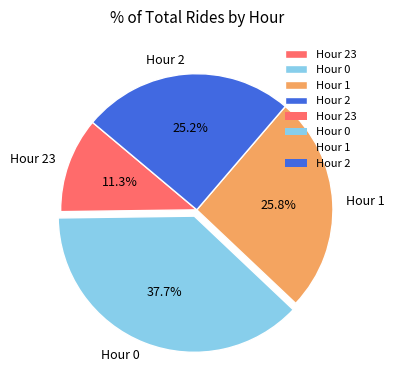

What is the ratio of the value at Hour 23 to the value at Hour 0?

0.3